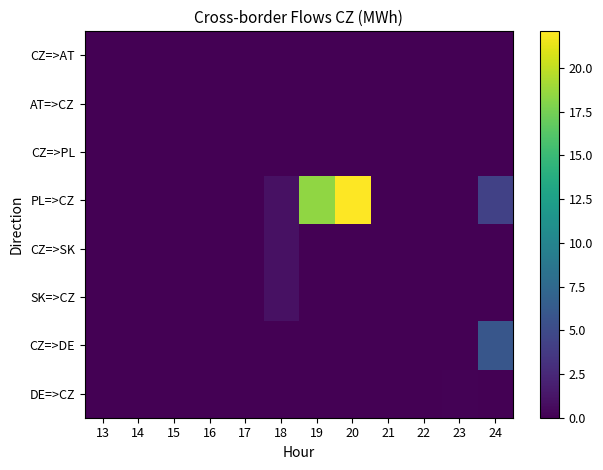

Reading left to right, extract all data points from this chart.

CZ=>AT: 13=0.0	14=0.0	15=0.0	16=0.0	17=0.0	18=0.0	19=0.0	20=0.0	21=0.0	22=0.0	23=0.0	24=0.0
AT=>CZ: 13=0.0	14=0.0	15=0.0	16=0.0	17=0.0	18=0.0	19=0.0	20=0.0	21=0.0	22=0.0	23=0.0	24=0.0
CZ=>PL: 13=0.0	14=0.0	15=0.0	16=0.0	17=0.0	18=0.0	19=0.0	20=0.0	21=0.0	22=0.0	23=0.0	24=0.0
PL=>CZ: 13=0.0	14=0.0	15=0.0	16=0.0	17=0.0	18=1.0	19=18.4	20=22.1	21=0.0	22=0.0	23=0.0	24=4.3
CZ=>SK: 13=0.0	14=0.0	15=0.0	16=0.0	17=0.0	18=1.0	19=0.0	20=0.0	21=0.0	22=0.0	23=0.0	24=0.0
SK=>CZ: 13=0.0	14=0.0	15=0.0	16=0.0	17=0.0	18=1.0	19=0.0	20=0.0	21=0.0	22=0.0	23=0.0	24=0.0
CZ=>DE: 13=0.0	14=0.0	15=0.0	16=0.0	17=0.0	18=0.0	19=0.0	20=0.0	21=0.0	22=0.0	23=0.0	24=5.9
DE=>CZ: 13=0.0	14=0.0	15=0.0	16=0.0	17=0.0	18=0.0	19=0.0	20=0.0	21=0.0	22=0.0	23=0.1	24=0.0